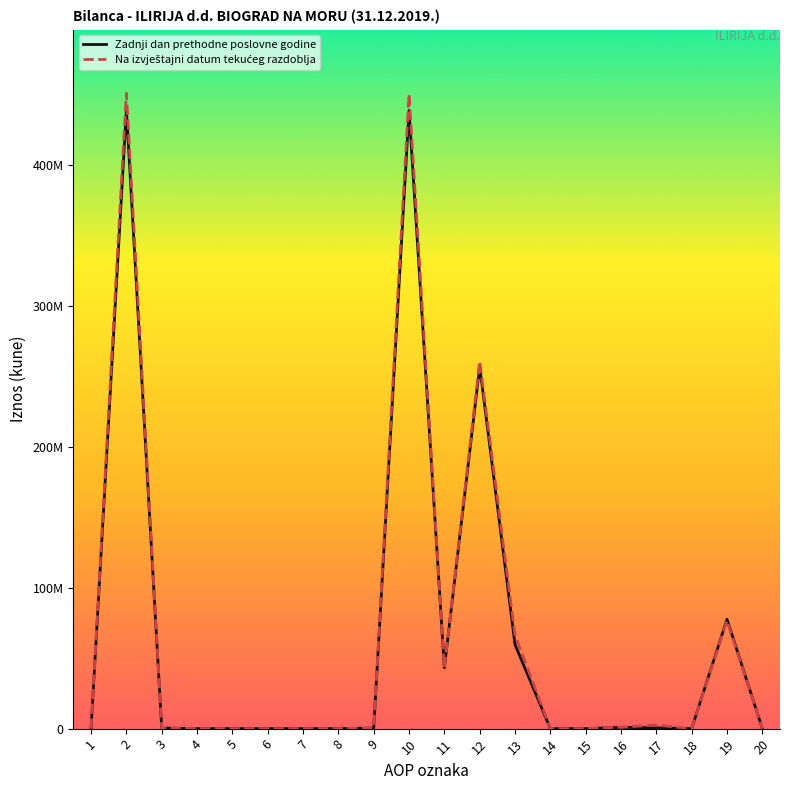

Is this an area chart (filled region under the line)?

No